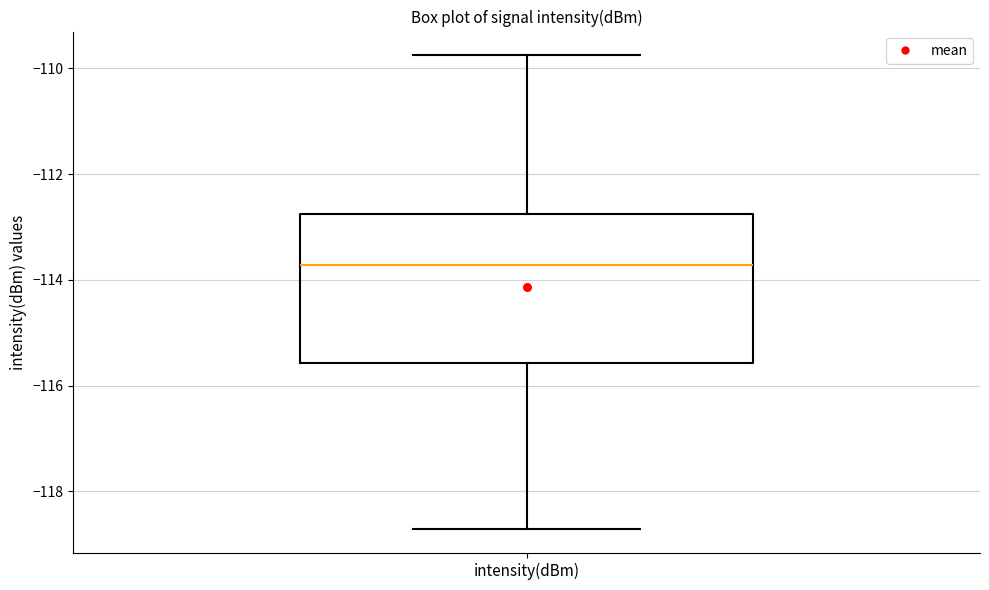

Transcribe this box plot: give where the median line is, the range the box spans, and where the two whiskers end, as read against the y-axis. The values are not printed on the chart, so give them approximately, as read against the axis.

median -113.8, box -115.6 to -112.8, whiskers -118.8 to -109.8